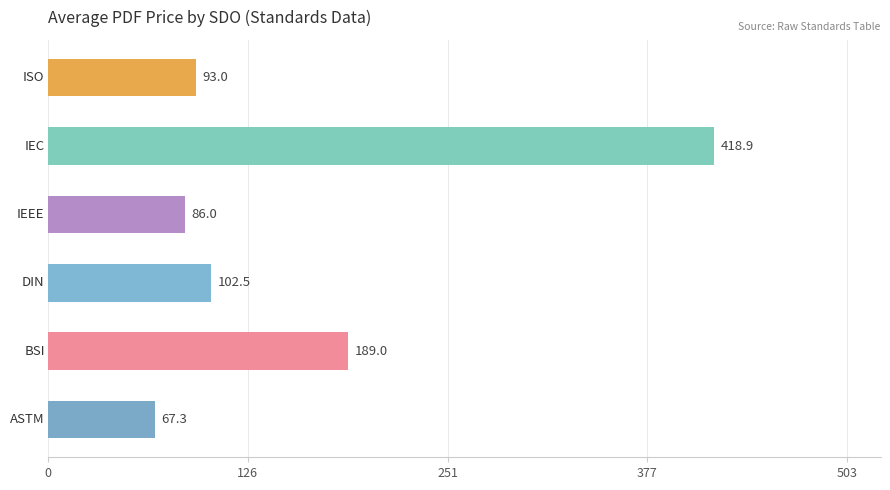

How many categories are shown in the chart?

6